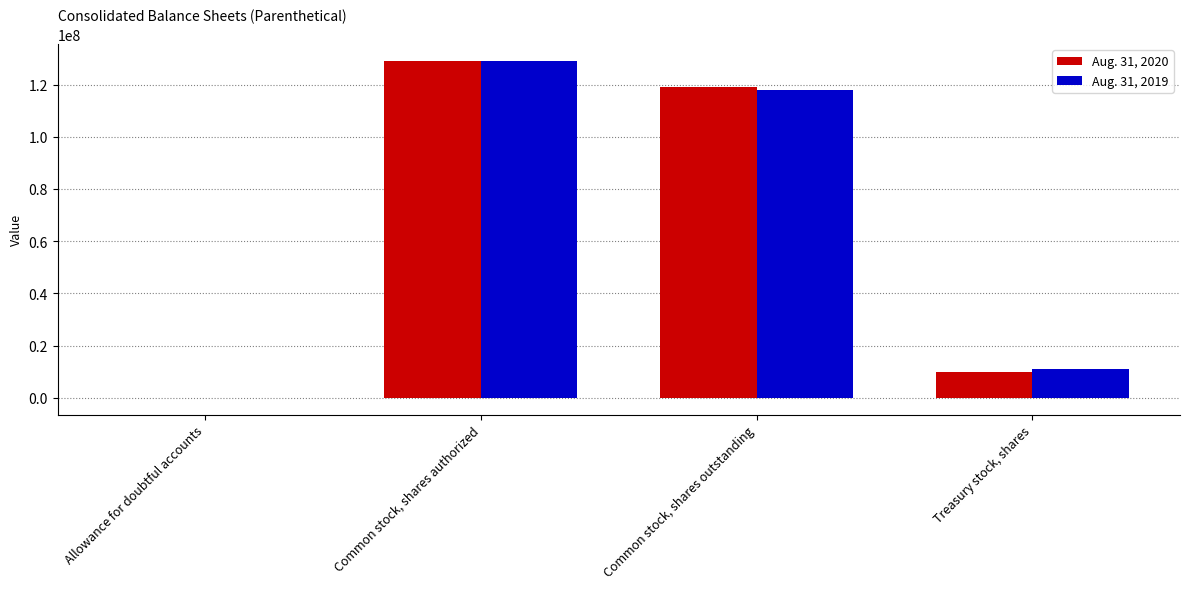

At which label does Aug. 31, 2019 reach its peak?

Common stock, shares authorized